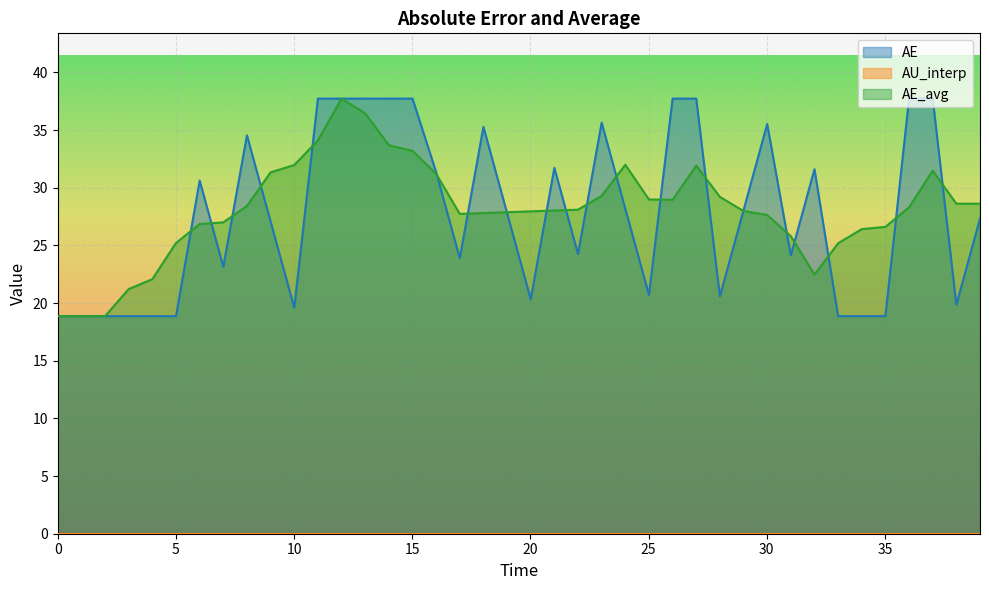

What is the maximum value for AE_avg?

37.7